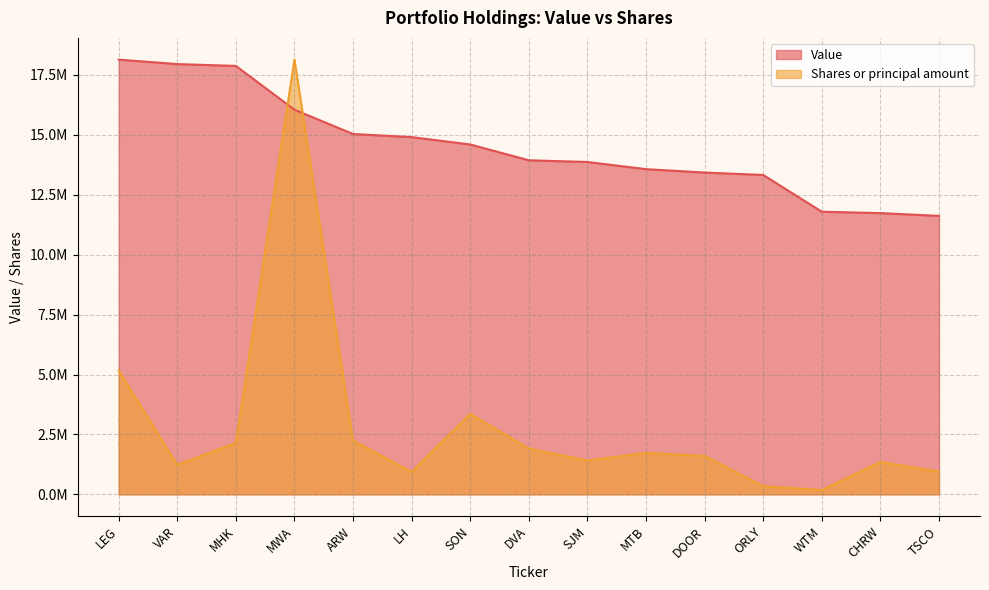

True or false: Value and Shares or principal amount intersect in this chart.

True